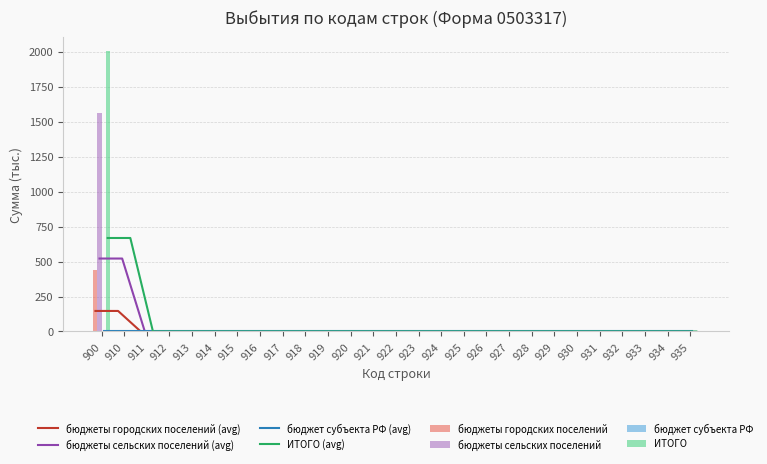

At how many categories does at least one series exceed 1657?

1